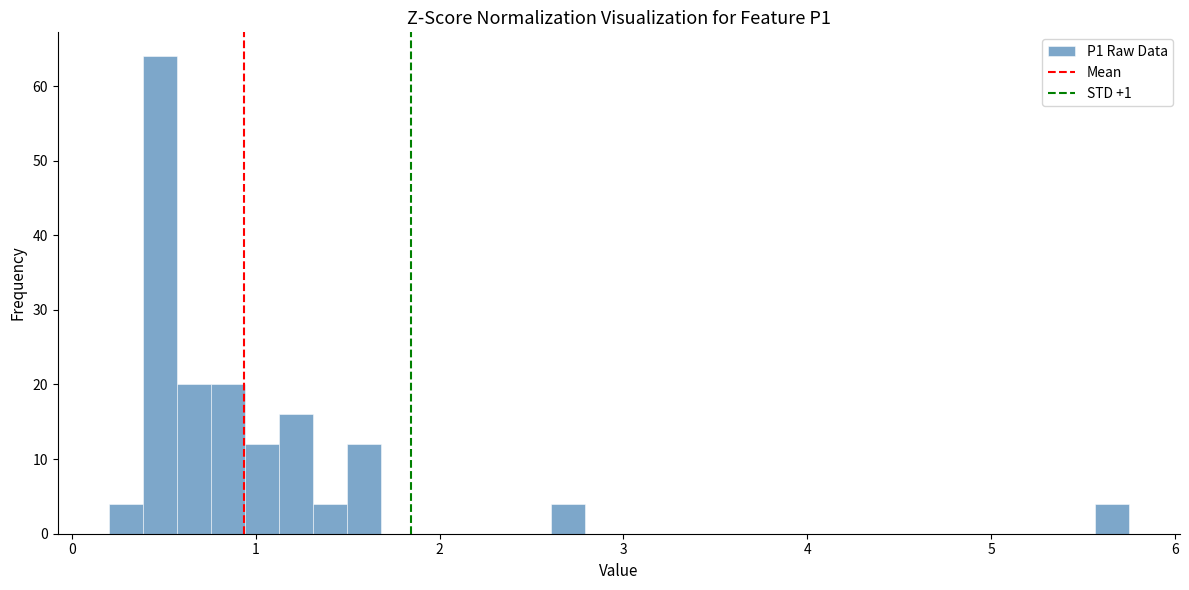

Around what value on the x-axis is the tallest bar? Give the approximate position of its centre, as read against the axis.

0.5